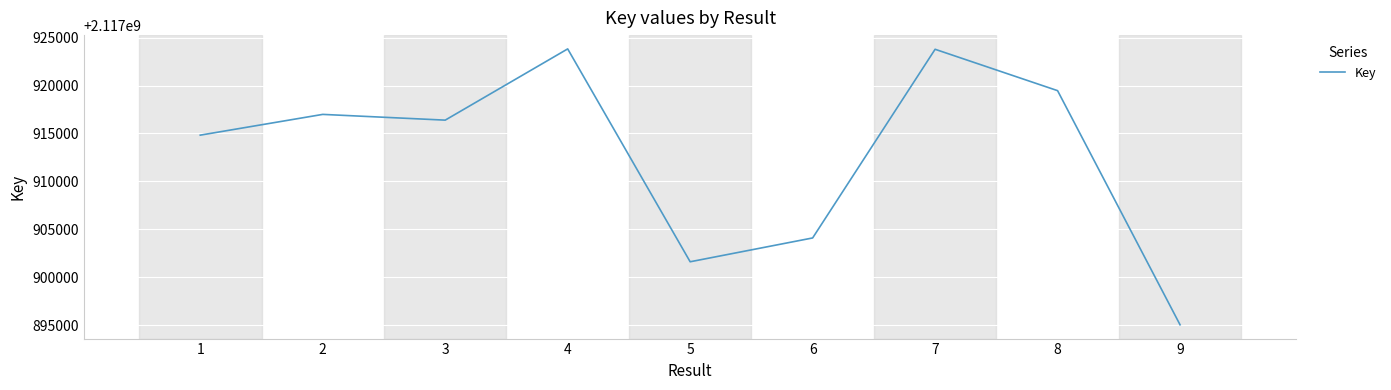

How many lines are shown in the chart?

1